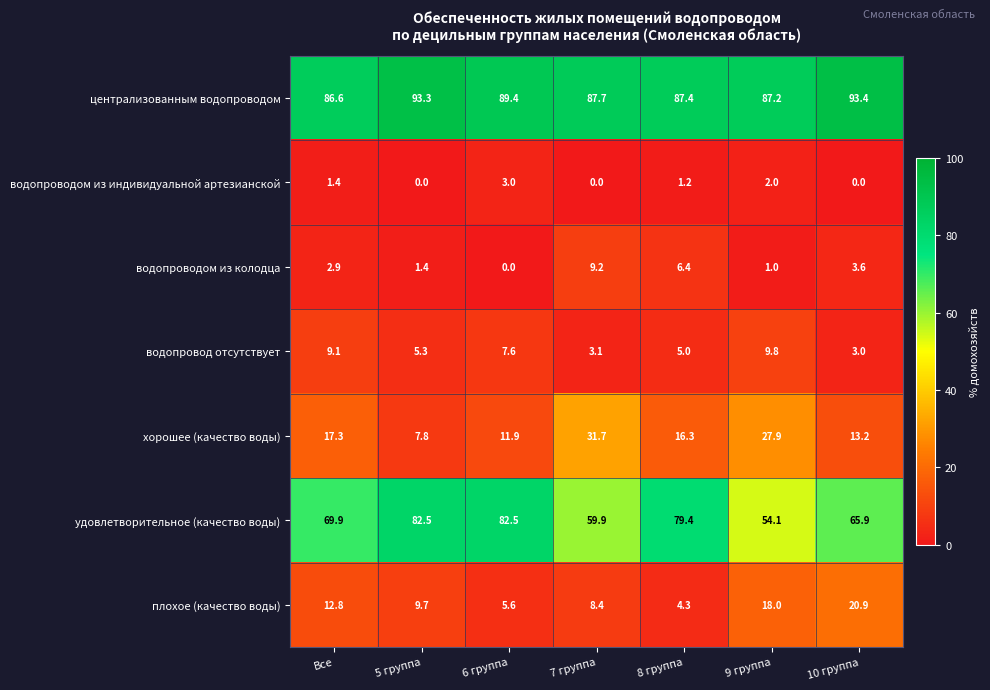

At which label is хорошее (качество воды) closest to 19?

Все